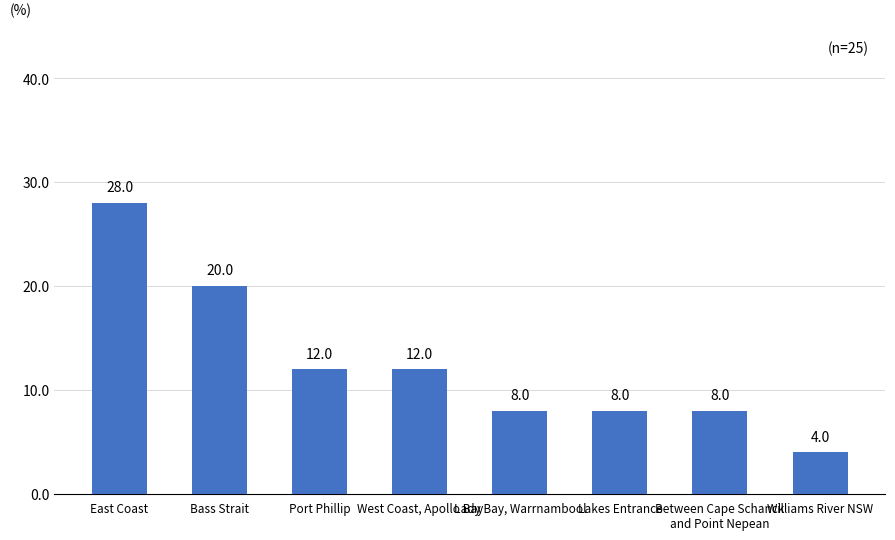

What is the maximum value shown in the chart?

28.0